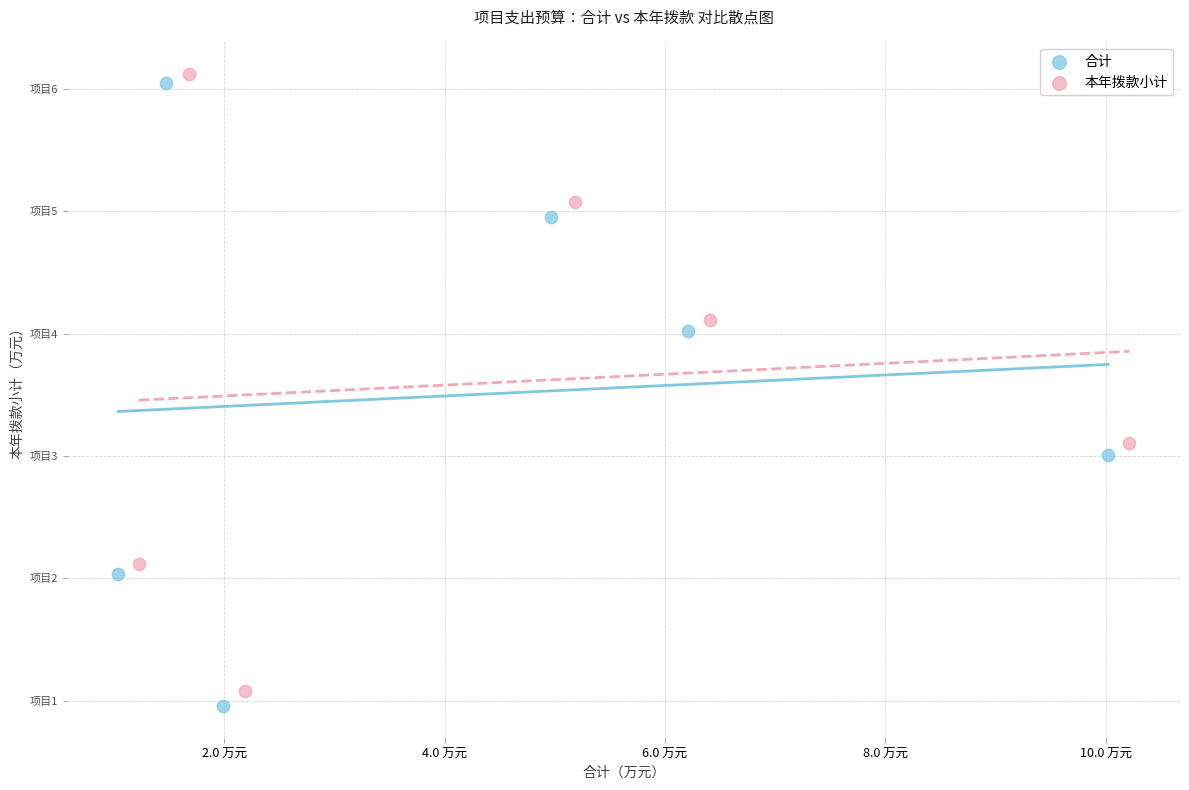

Which series contains the lowest Y value?

合计